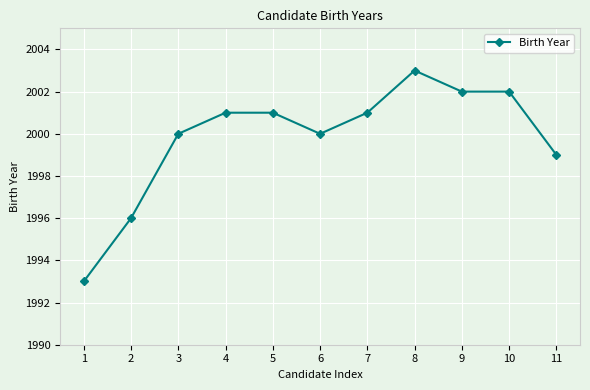

Approximately how many times larger is the value at 6 compared to 10?

1.0